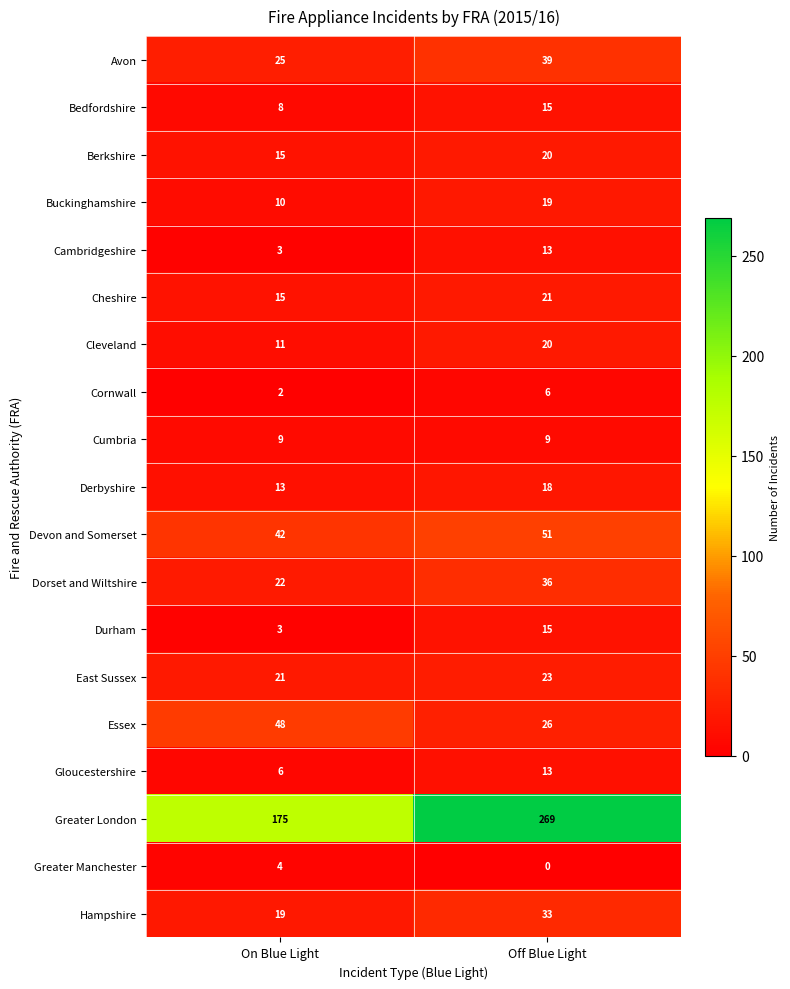

Rank the categories by Gloucestershire value from lowest to highest.

On Blue Light, Off Blue Light